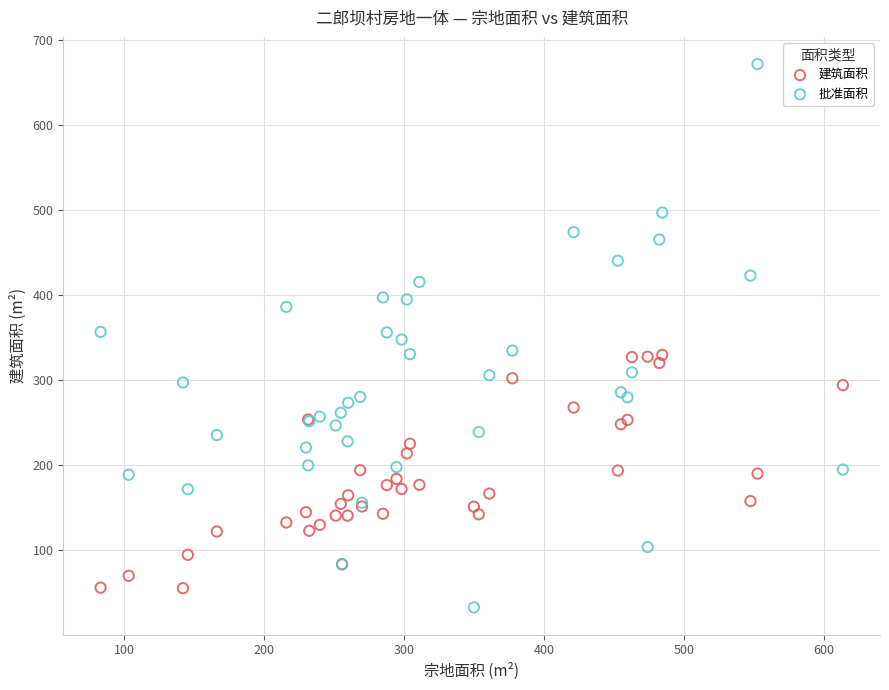

What are all the series names shown in the legend?

建筑面积, 批准面积